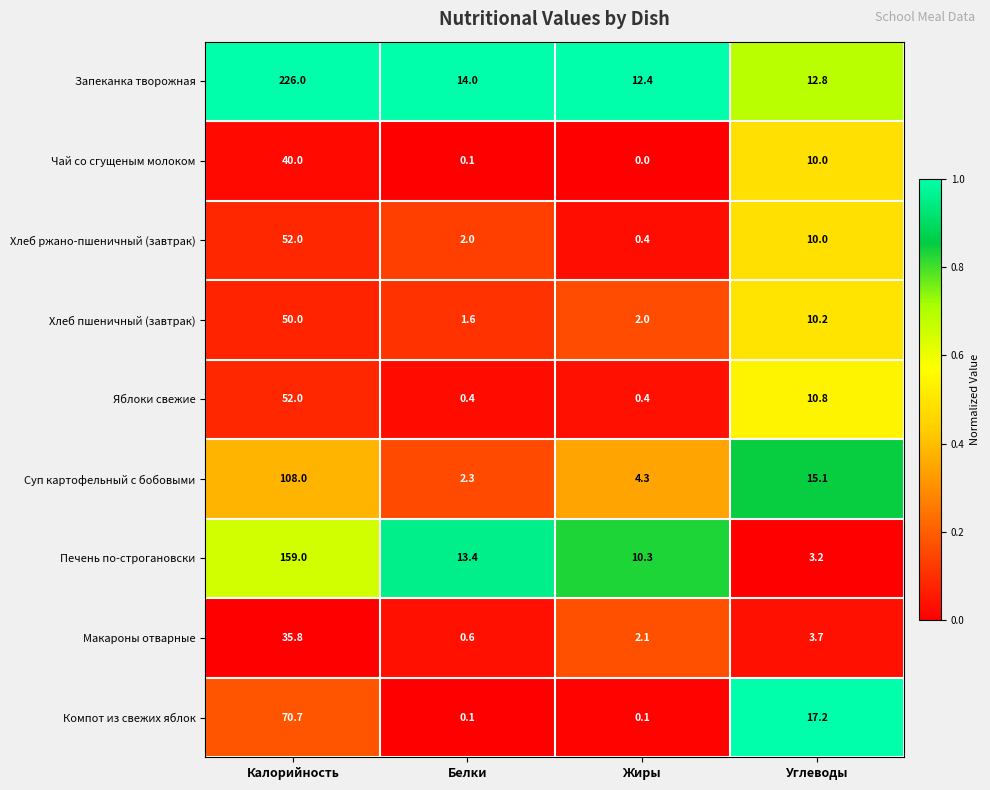

At how many categories does at least one series exceed 0?

4